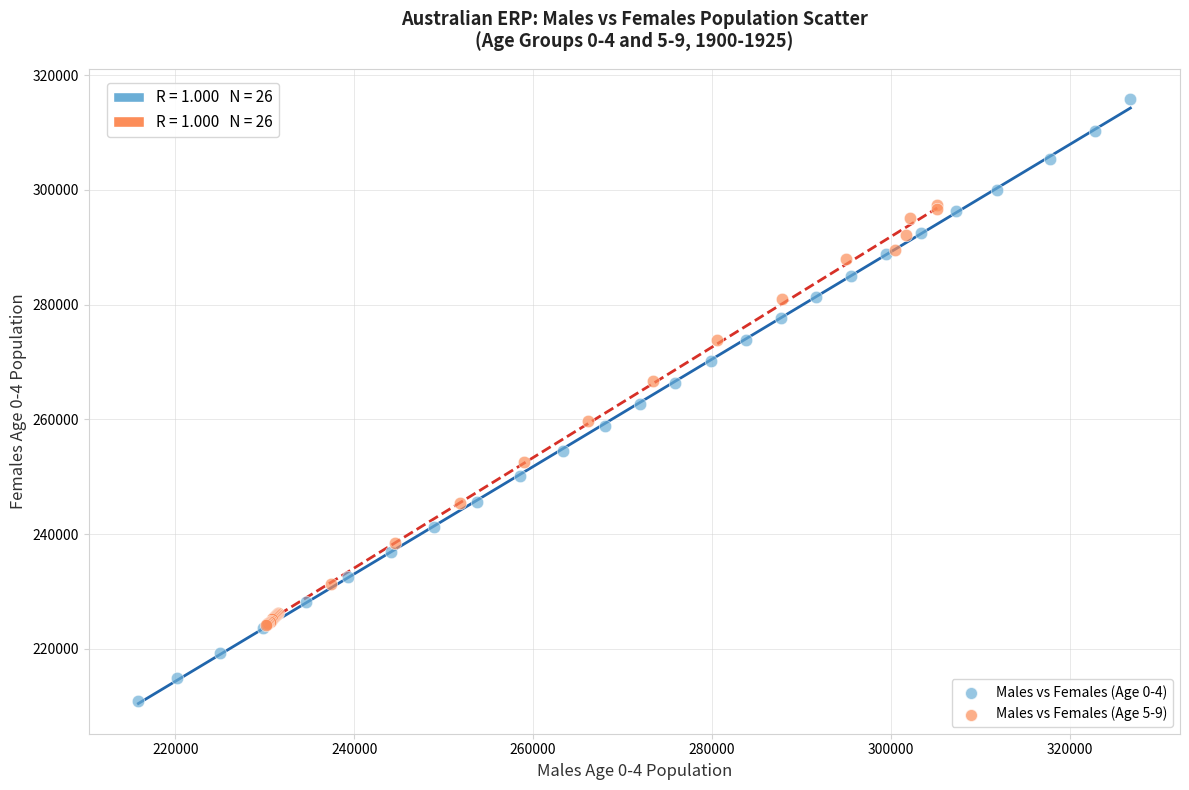

Which series reaches the minimum Y coordinate?

Males vs Females (Age 0-4)